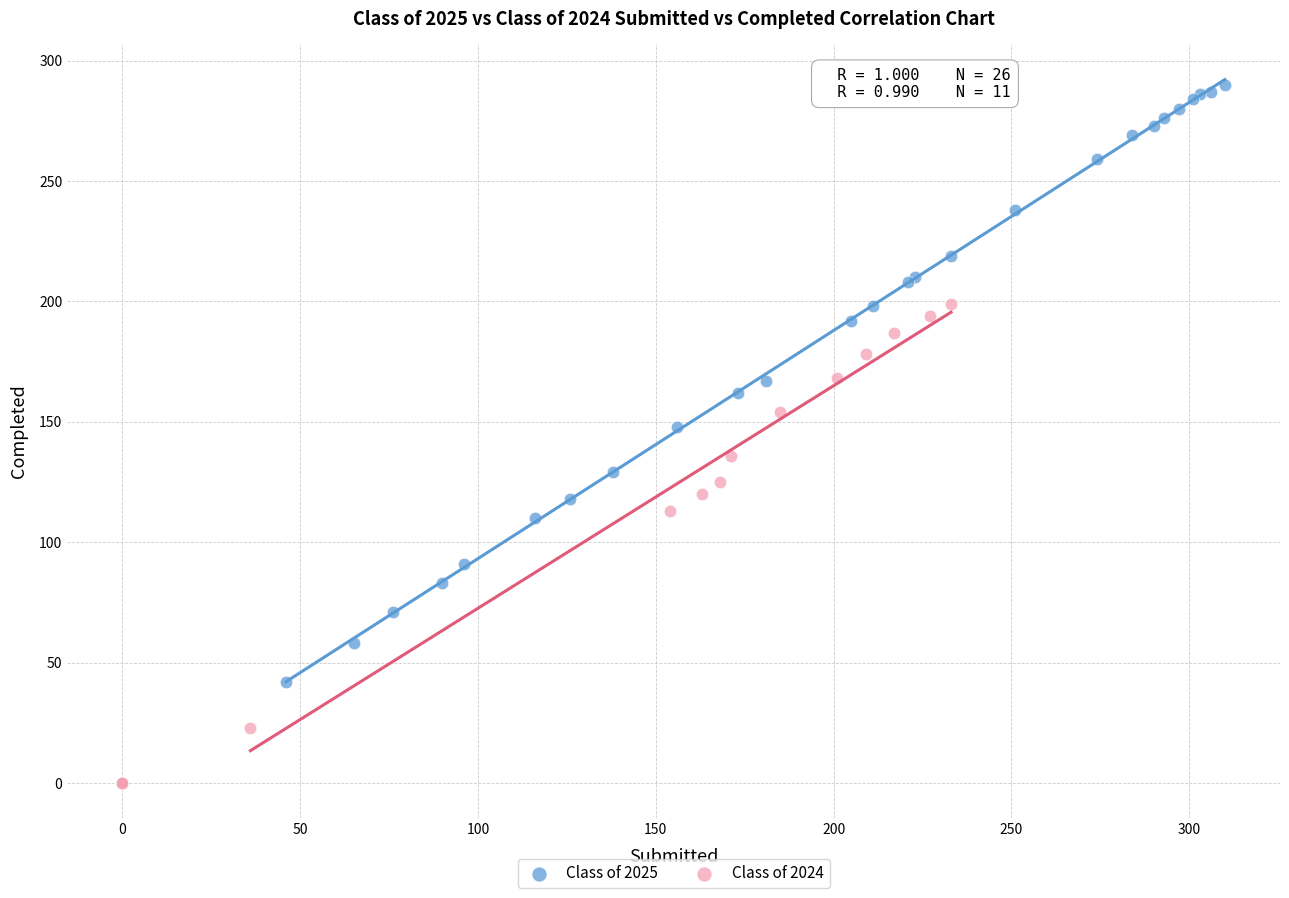

What are all the series names shown in the legend?

Class of 2025, Class of 2024